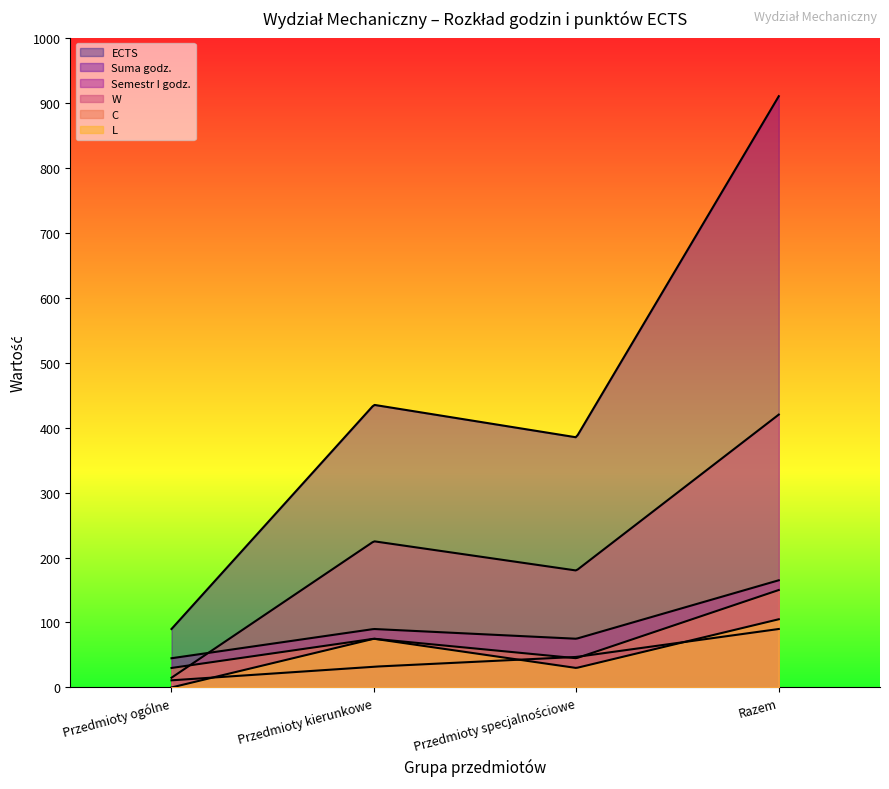

What are all the series names shown in the legend?

ECTS, Suma godz., Semestr I godz., W, C, L